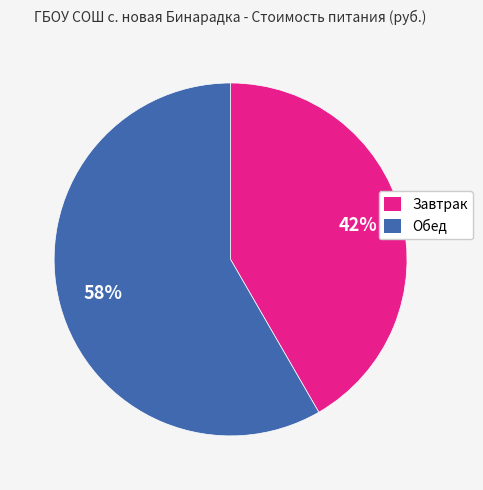

To the nearest percent, what is the combined percentage of Обед and Завтрак?

100%